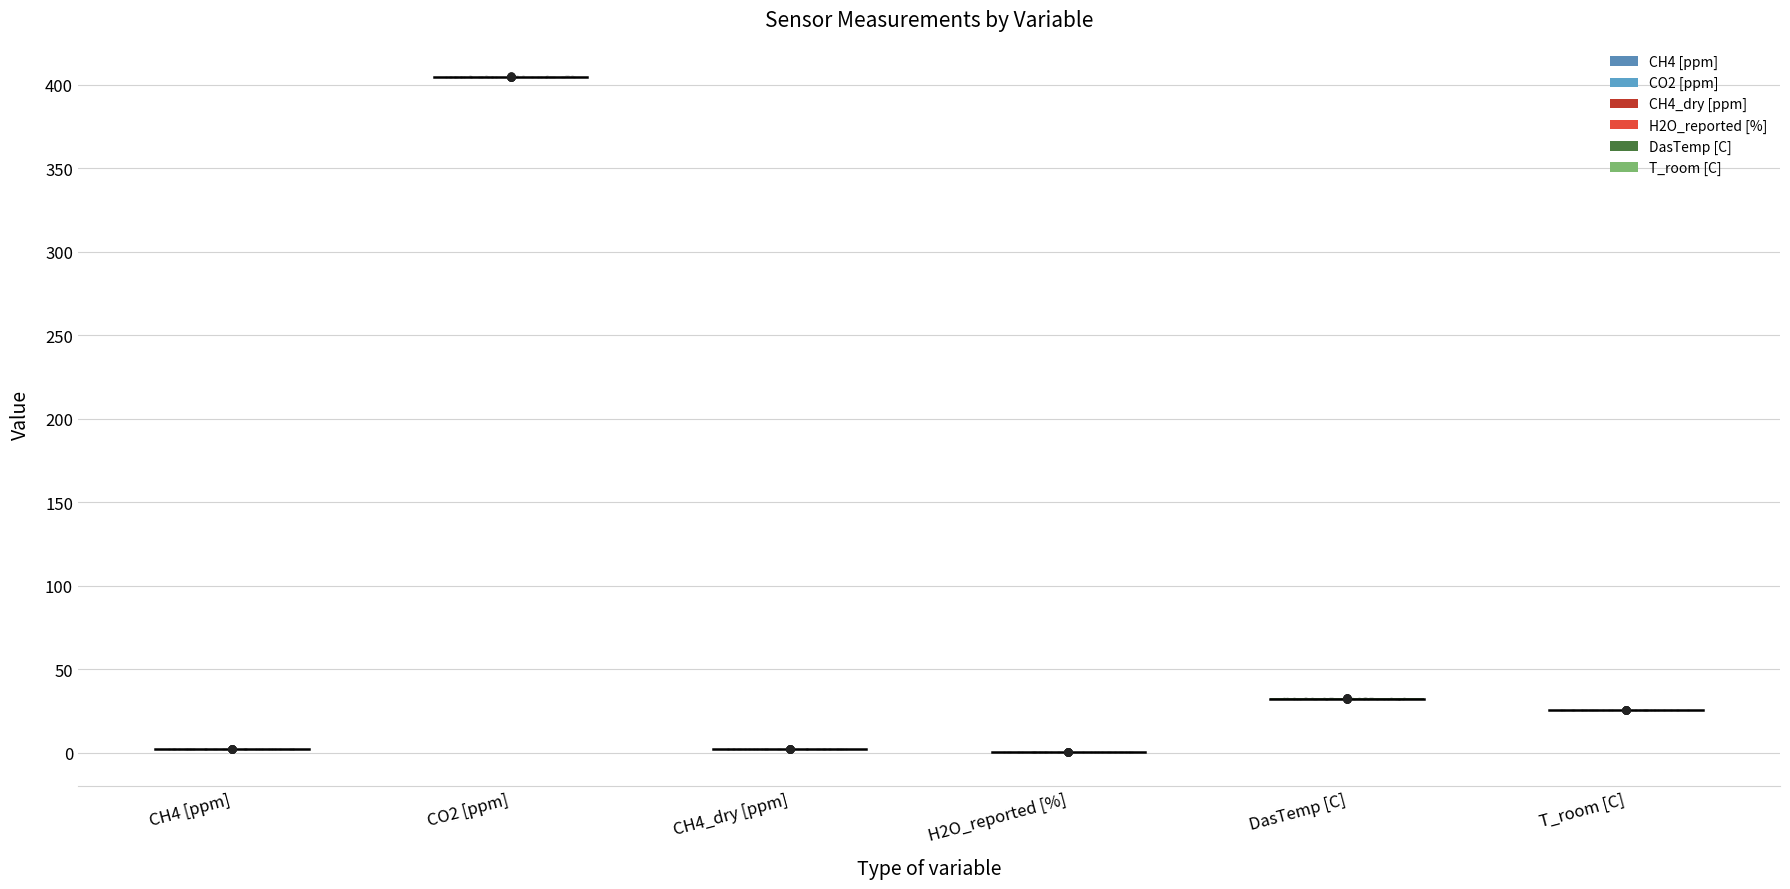

What are all the series names shown in the legend?

CH4 [ppm], CO2 [ppm], CH4_dry [ppm], H2O_reported [%], DasTemp [C], T_room [C]